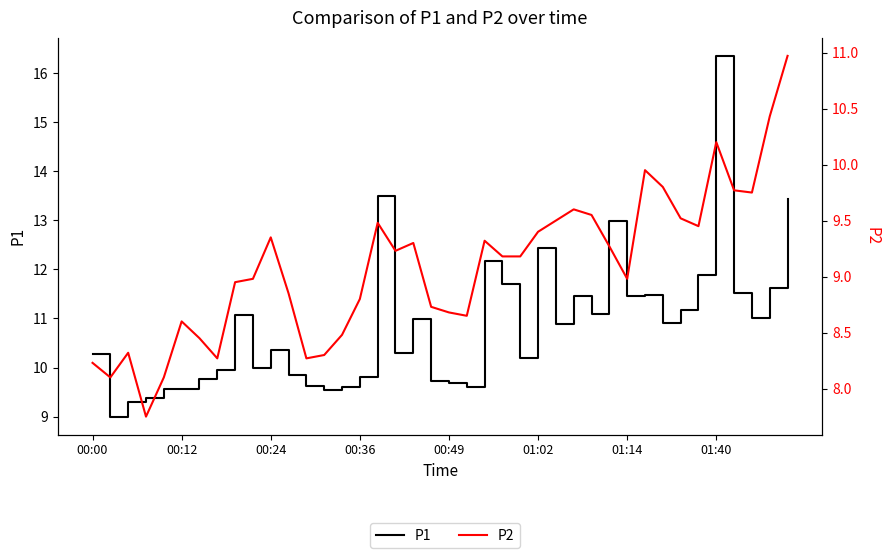

What is the total value across all series at 27?

21.0